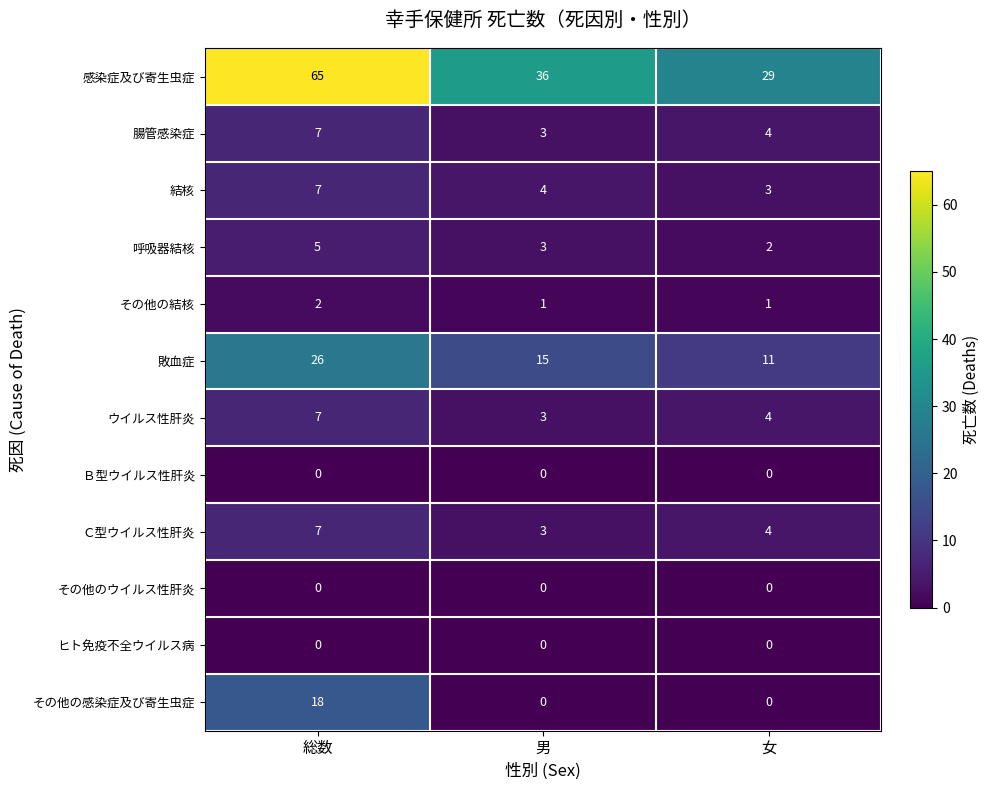

At how many categories does at least one series exceed 20?

3